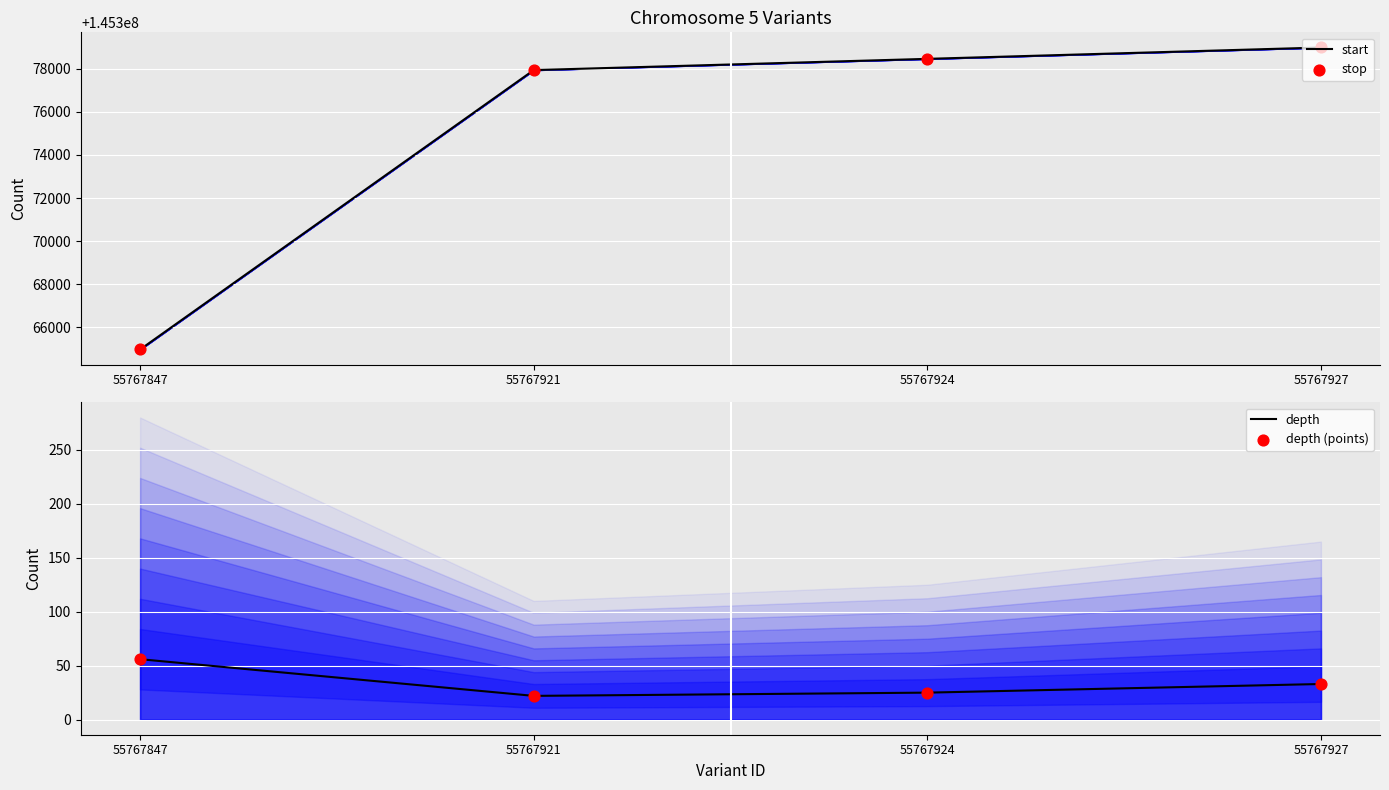

At how many categories does at least one series exceed 85687186?

4